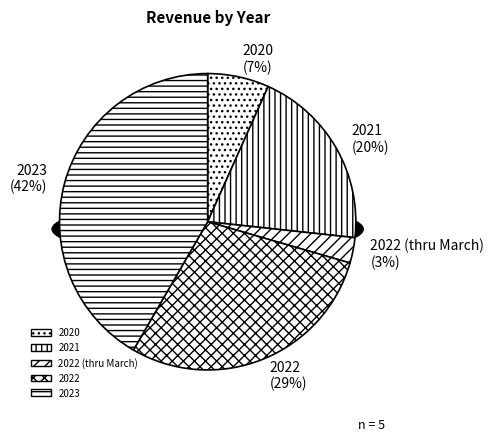

Does 2020 represent more than half of the total?

No